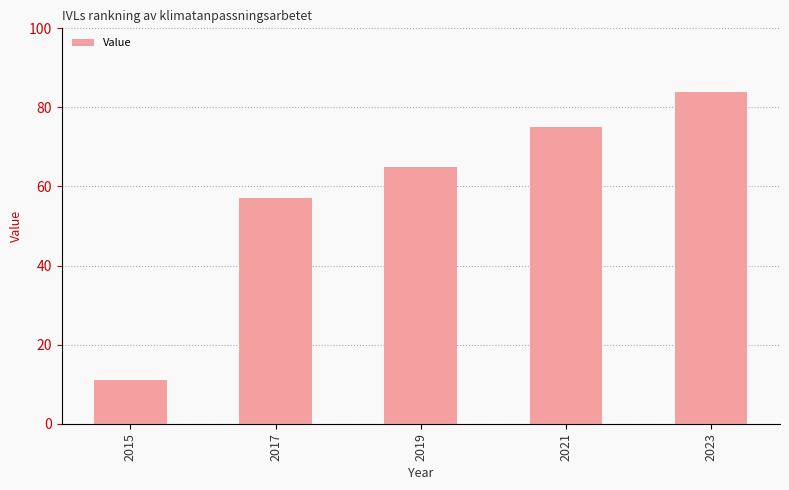

What is the minimum value shown in the chart?

11